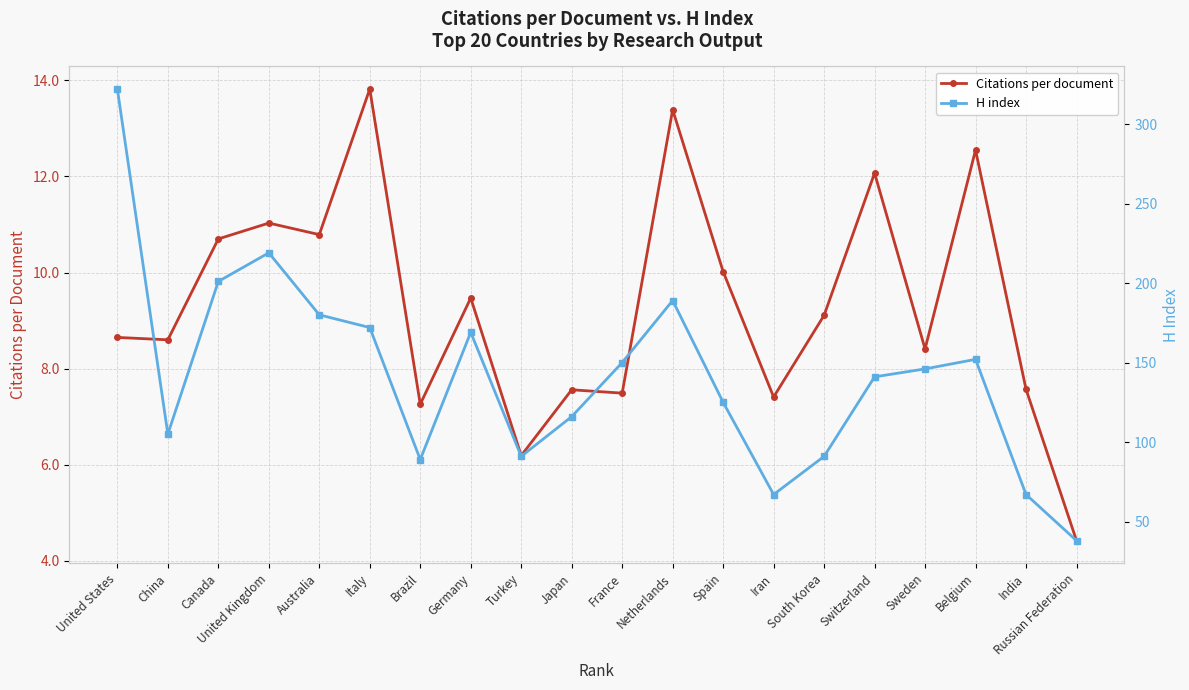

What position from the right is Sweden?

4